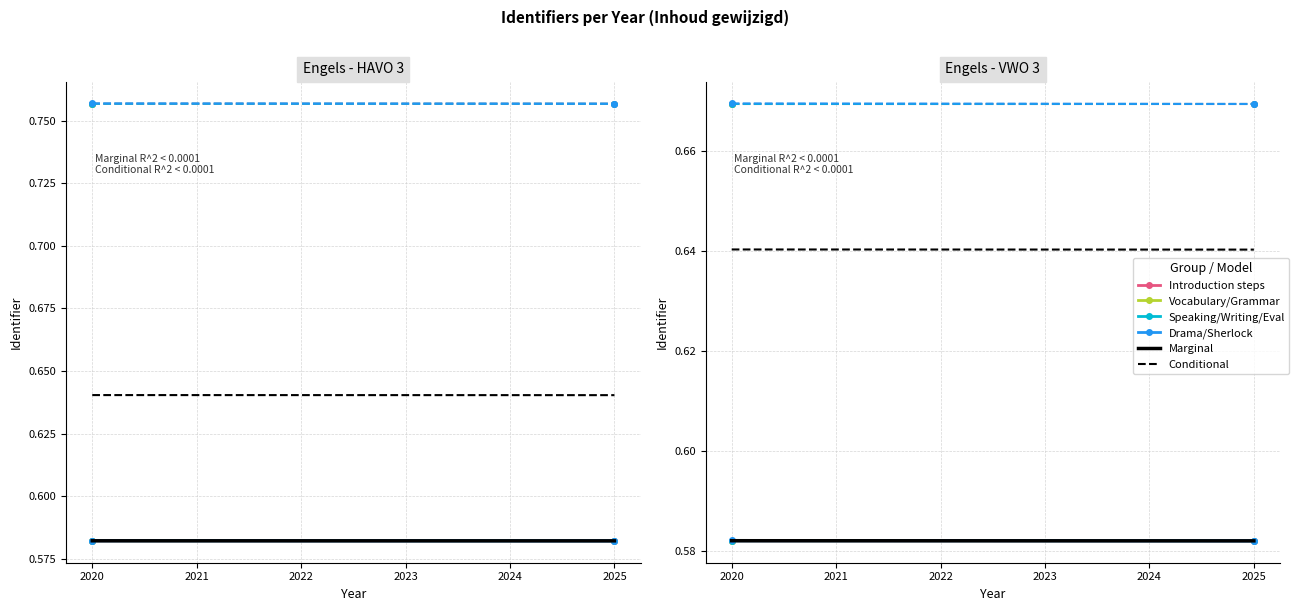

What is the sum of all Speaking/Writing/Eval values?

1.2